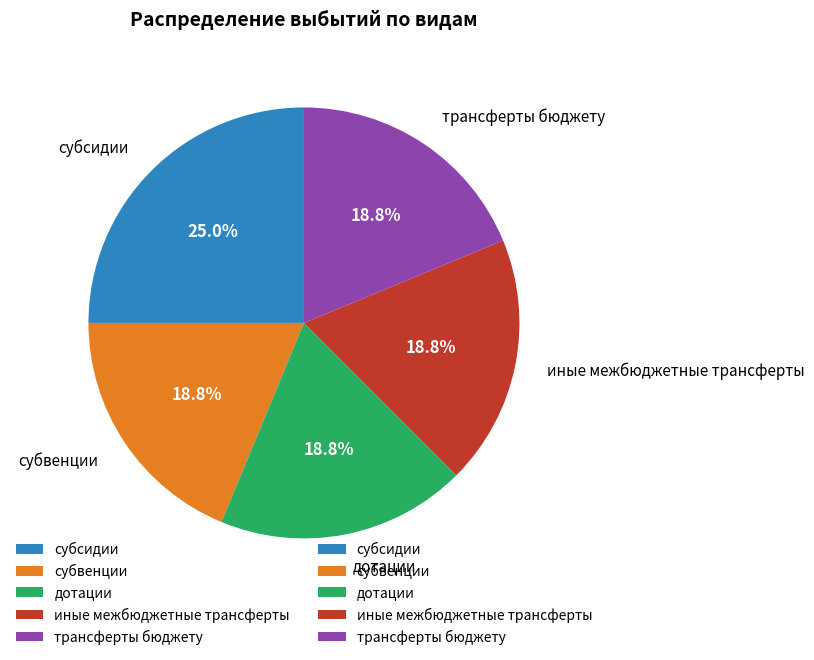

Count the number of slices in the pie.

5